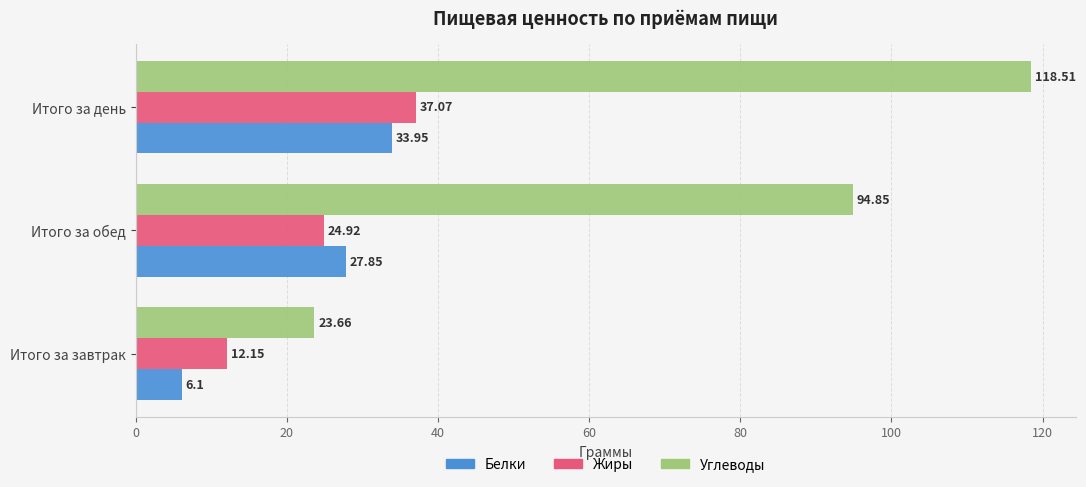

What is the difference between the maximum and minimum values in the Жиры series?

24.9